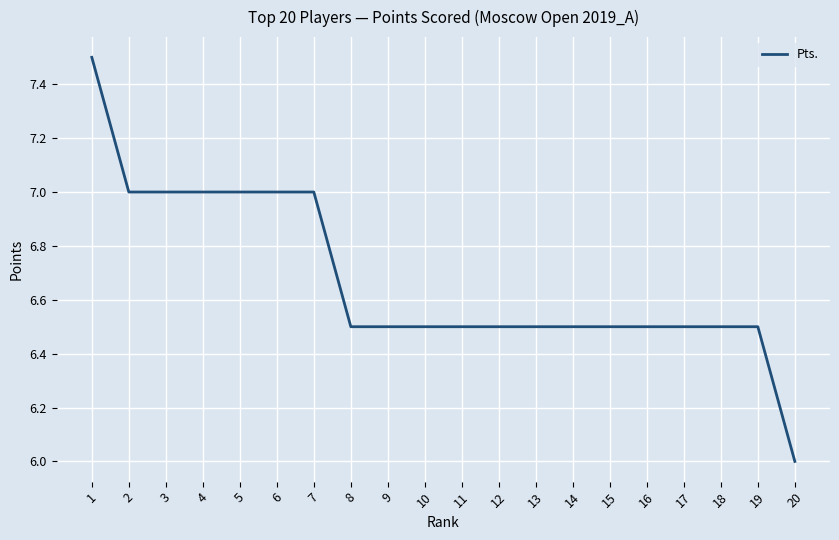

Count the number of categories in the chart.

20